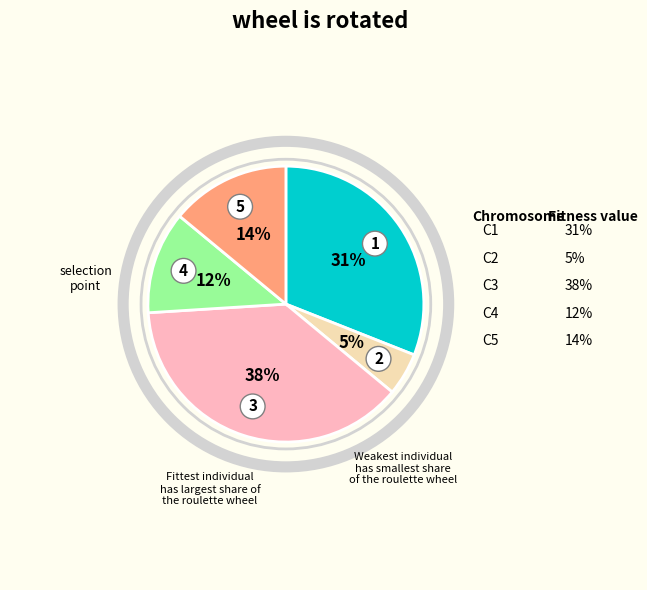

Rank the categories by value from lowest to highest.

2, 4, 5, 1, 3